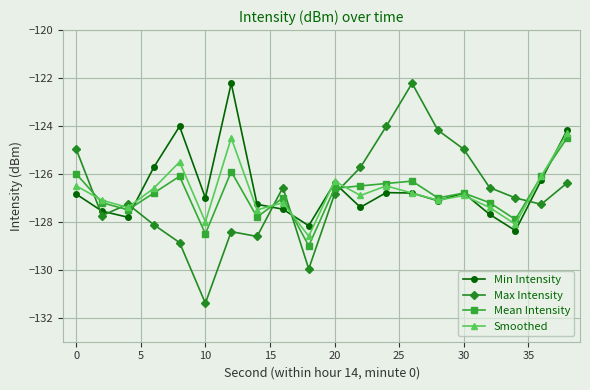

Count the number of categories in the chart.

20